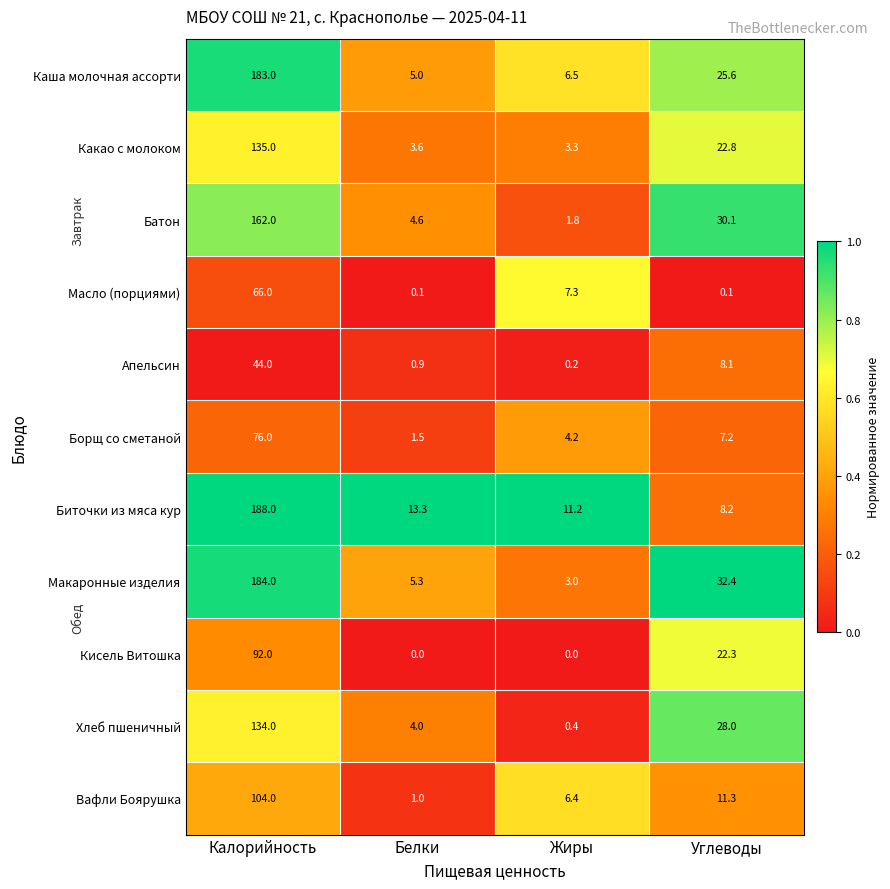

What is the difference between the highest and lowest values at Белки?

13.3